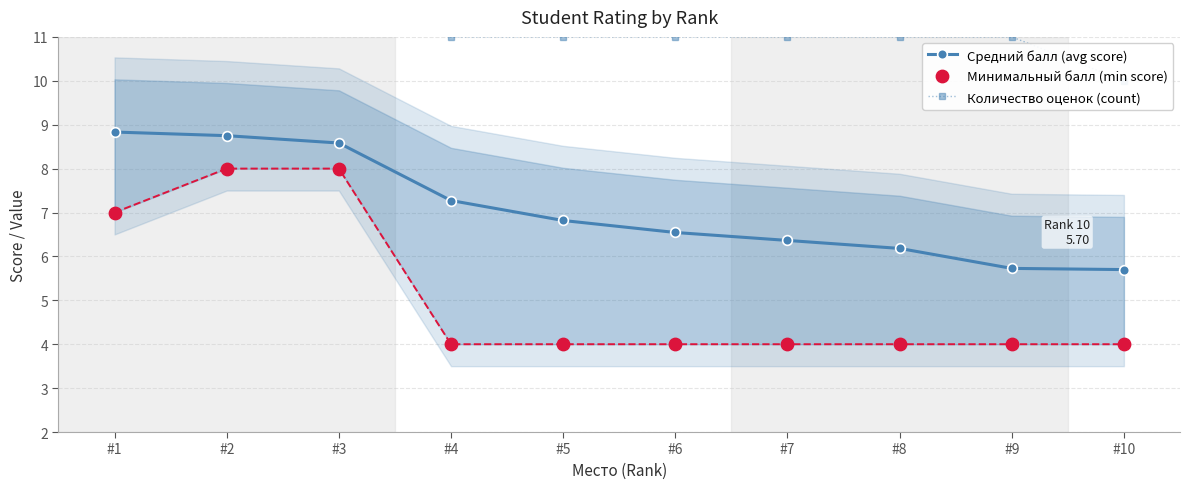

At how many categories does at least one series exceed 11?

3